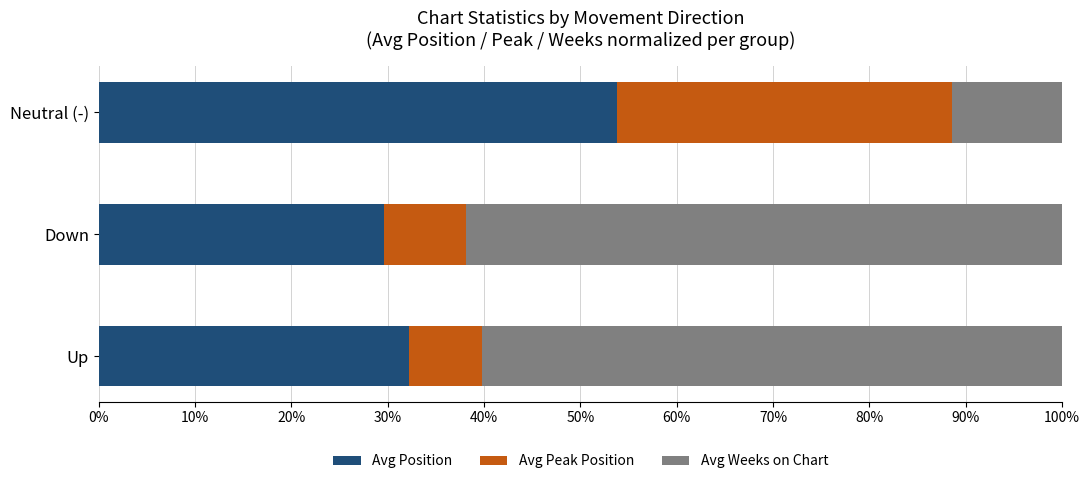

What is the total value across all series at Neutral (-)?

100.0